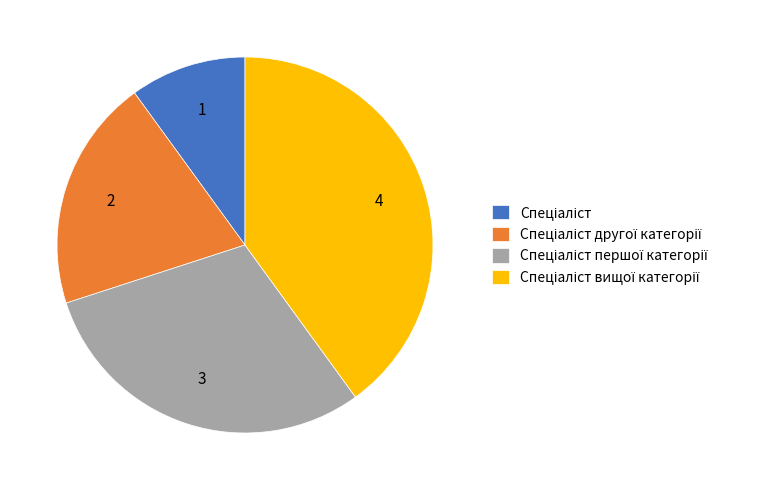

Does any single category account for the majority?

No